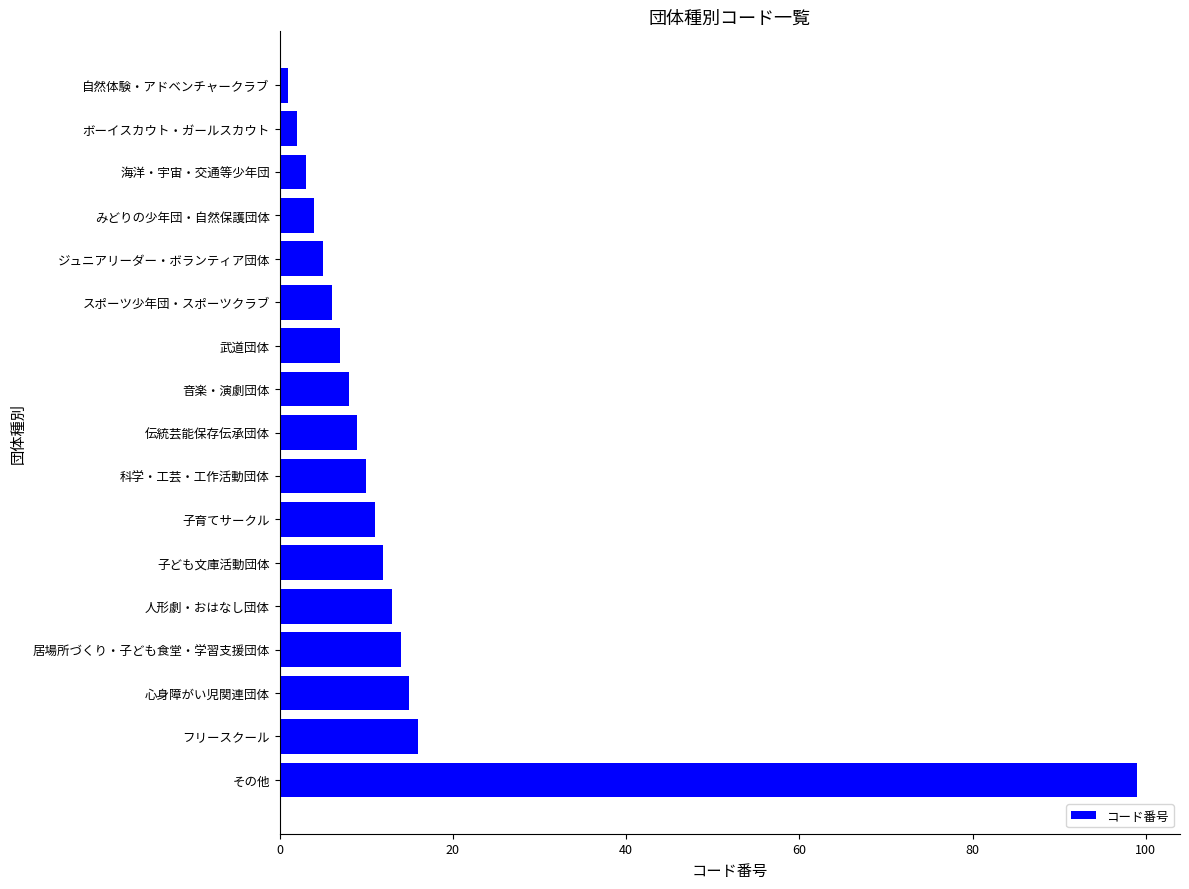

Rank the categories by value from lowest to highest.

自然体験・アドベンチャークラブ, ボーイスカウト・ガールスカウト, 海洋・宇宙・交通等少年団, みどりの少年団・自然保護団体, ジュニアリーダー・ボランティア団体, スポーツ少年団・スポーツクラブ, 武道団体, 音楽・演劇団体, 伝統芸能保存伝承団体, 科学・工芸・工作活動団体, 子育てサークル, 子ども文庫活動団体, 人形劇・おはなし団体, 居場所づくり・子ども食堂・学習支援団体, 心身障がい児関連団体, フリースクール, その他